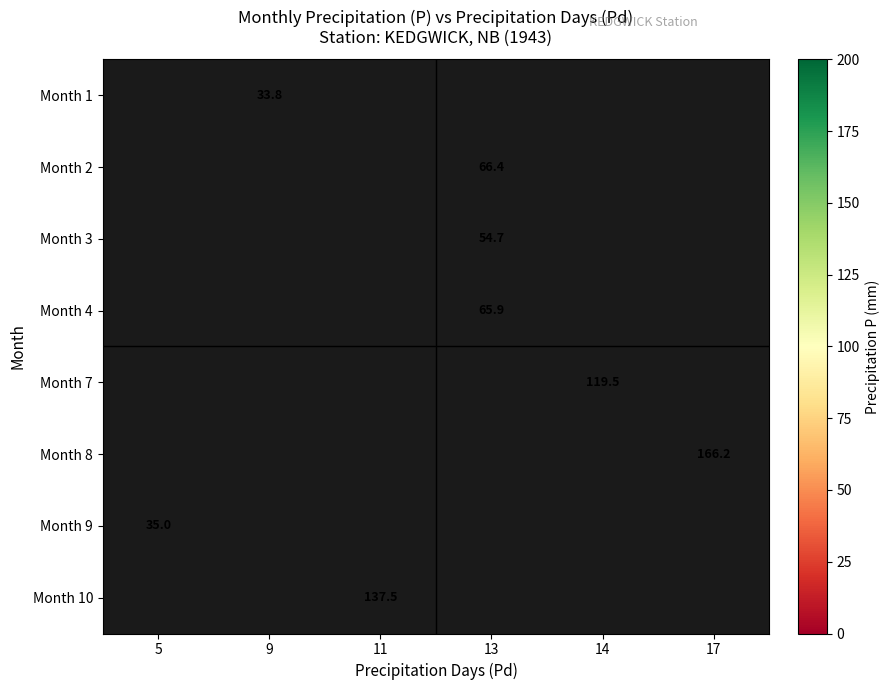

The Month 7 series shows 119.5 at 14. True or false?

True